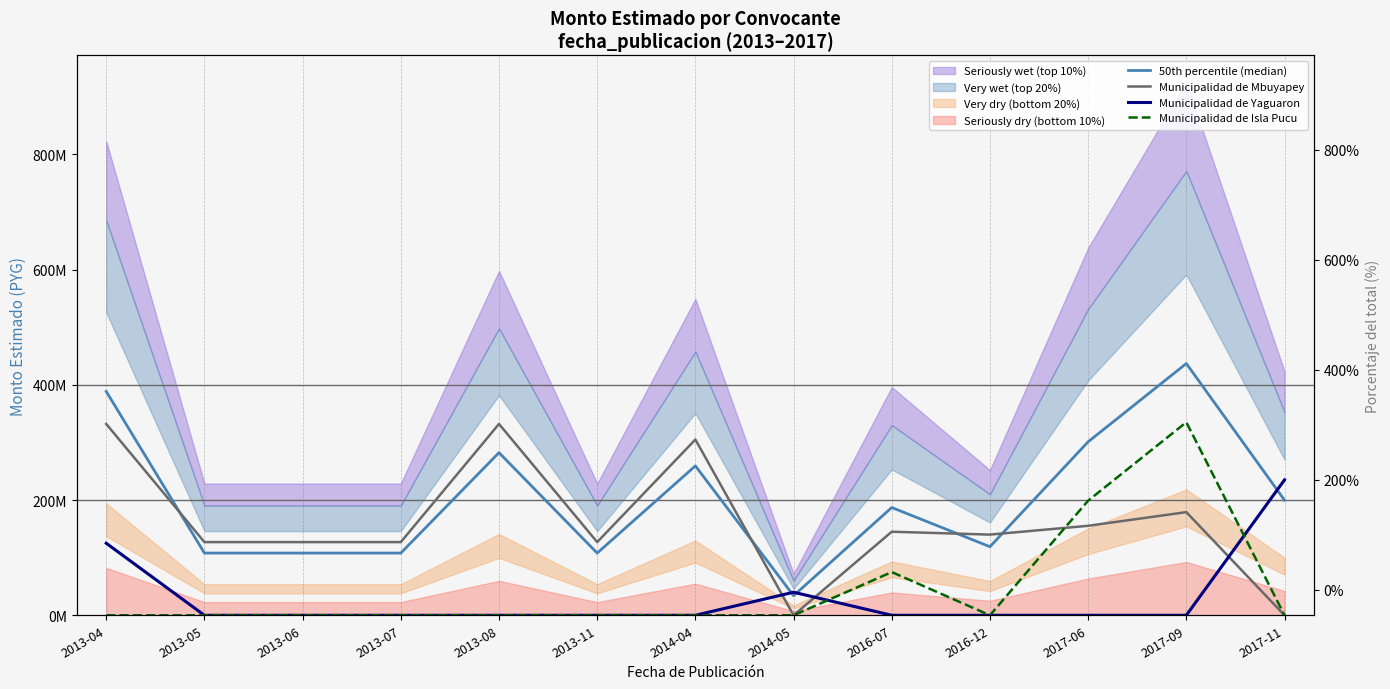

How many intersections are there between Municipalidad de Mbuyapey and Municipalidad de Isla Pucu?

1